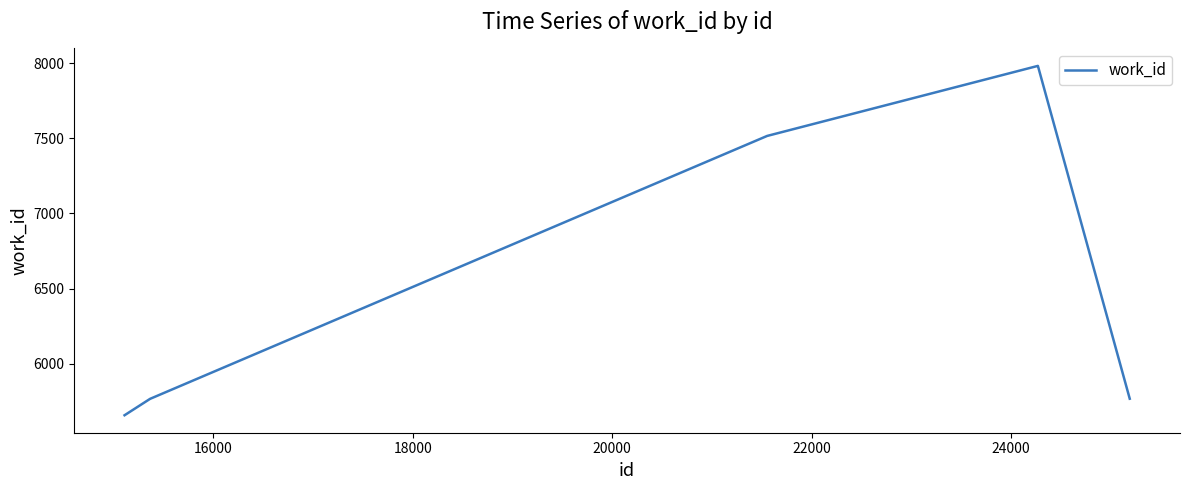

True or false: there are more than 2 points higher than both neighbors.

False